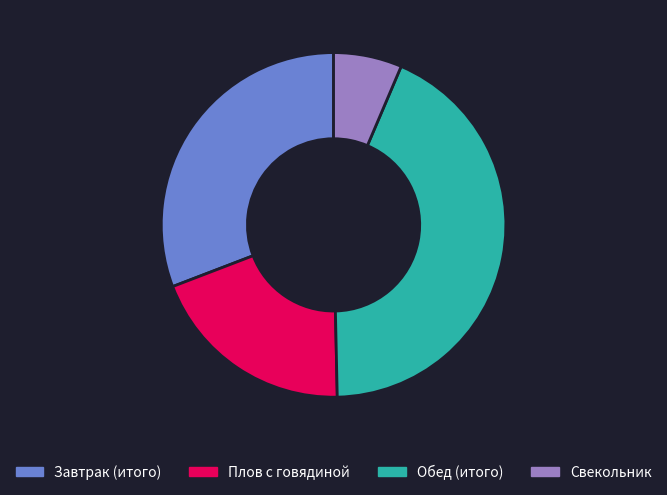

Is it true that Свекольник is 6% of the pie?

True